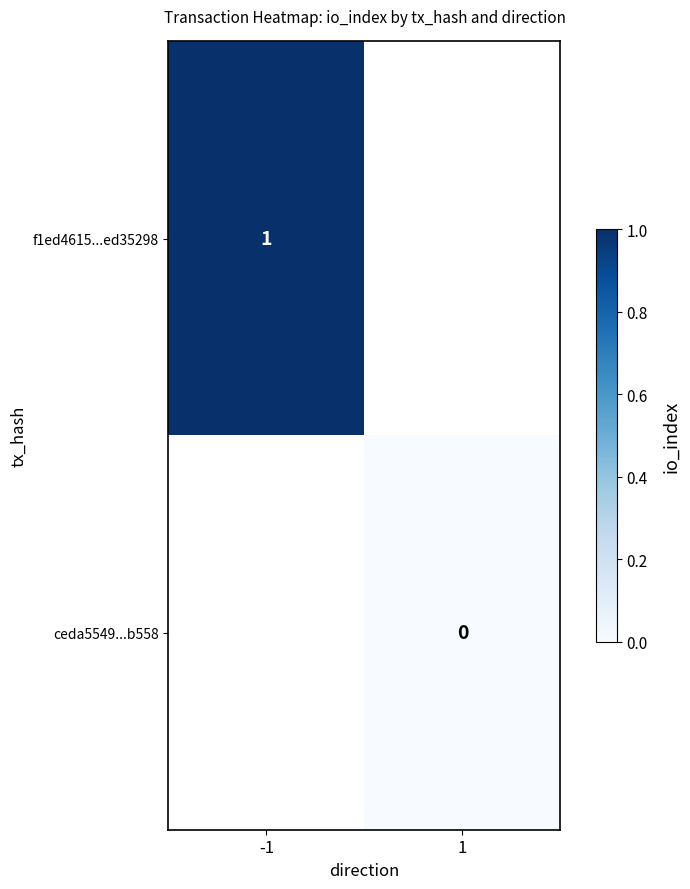

At which category does the chart reach its minimum across all series?

1